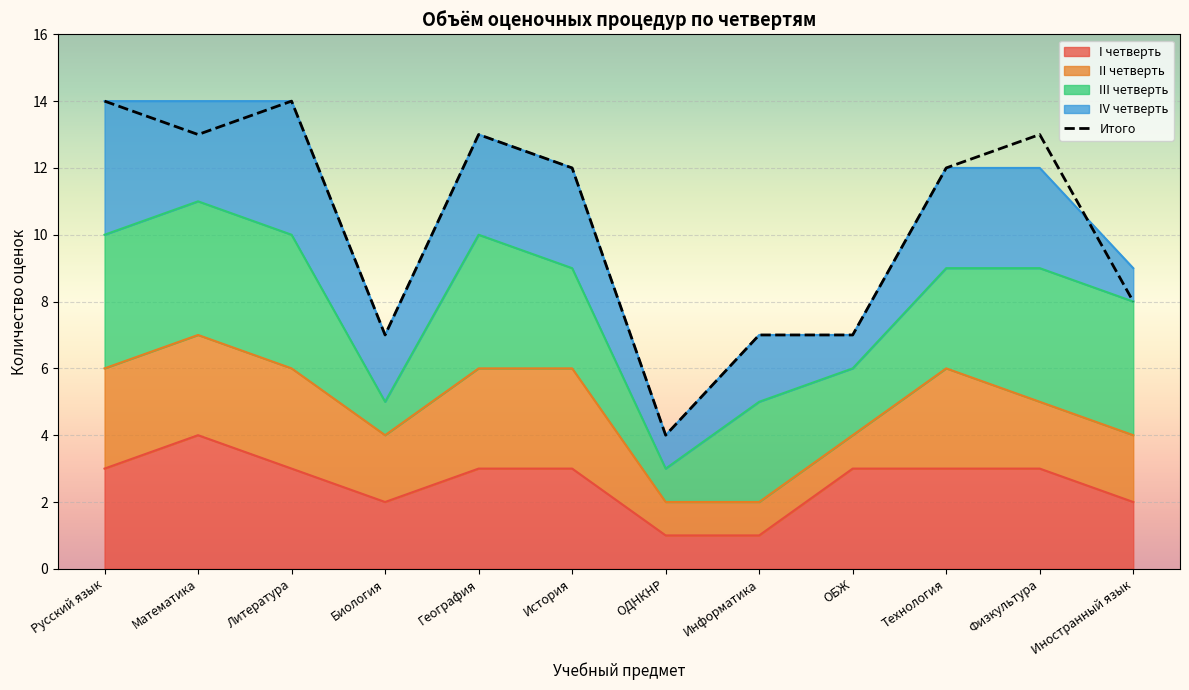

What is the ratio of the value at ОБЖ to the value at ОДНКНР?

1.8